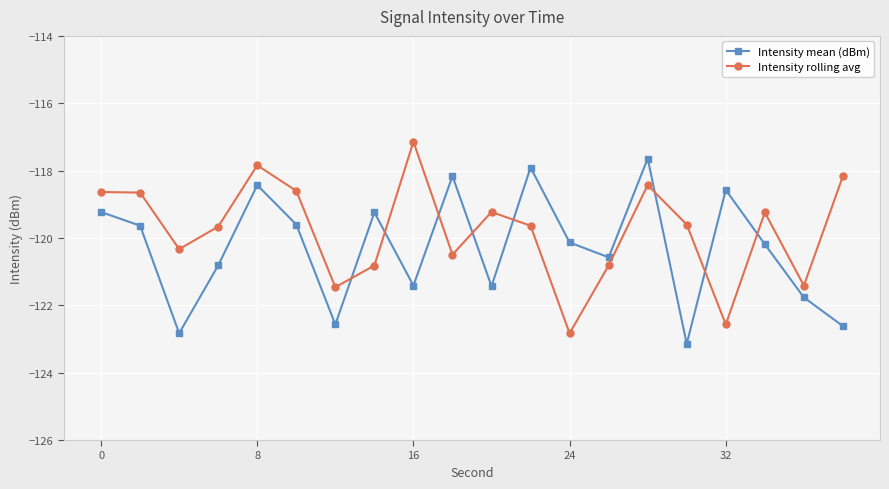

How many interior local valleys does the Intensity rolling avg series have?

6